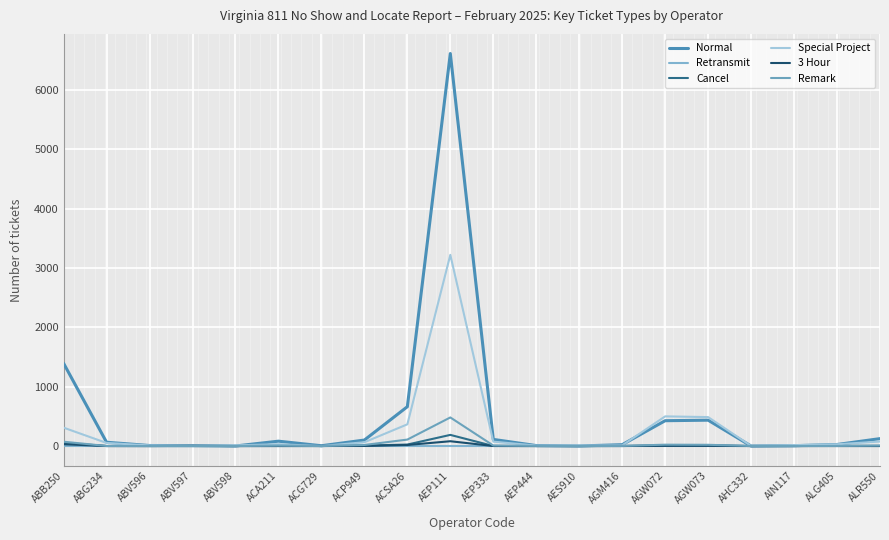

How many series are shown in this chart?

6